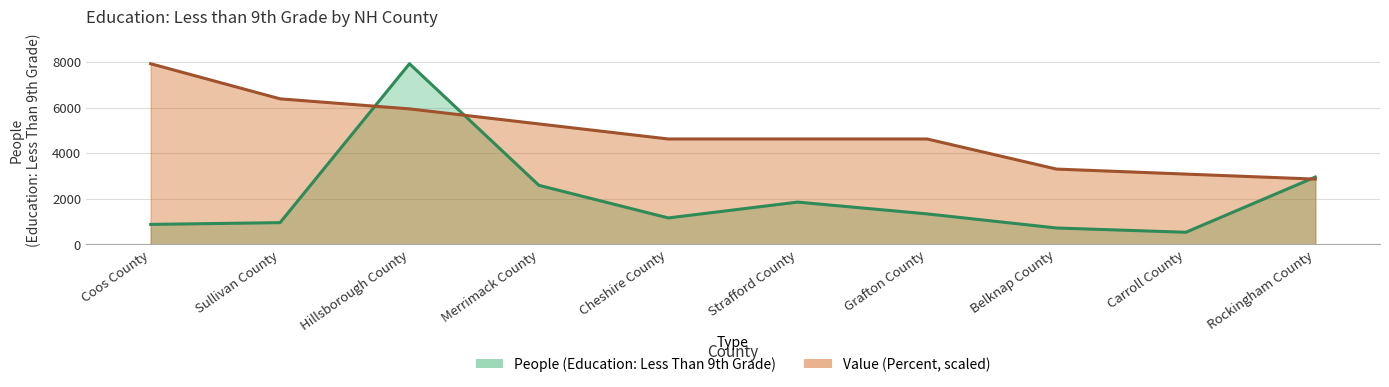

What is the difference between the second highest and second lowest values in the Value (Percent) series?

3303.7